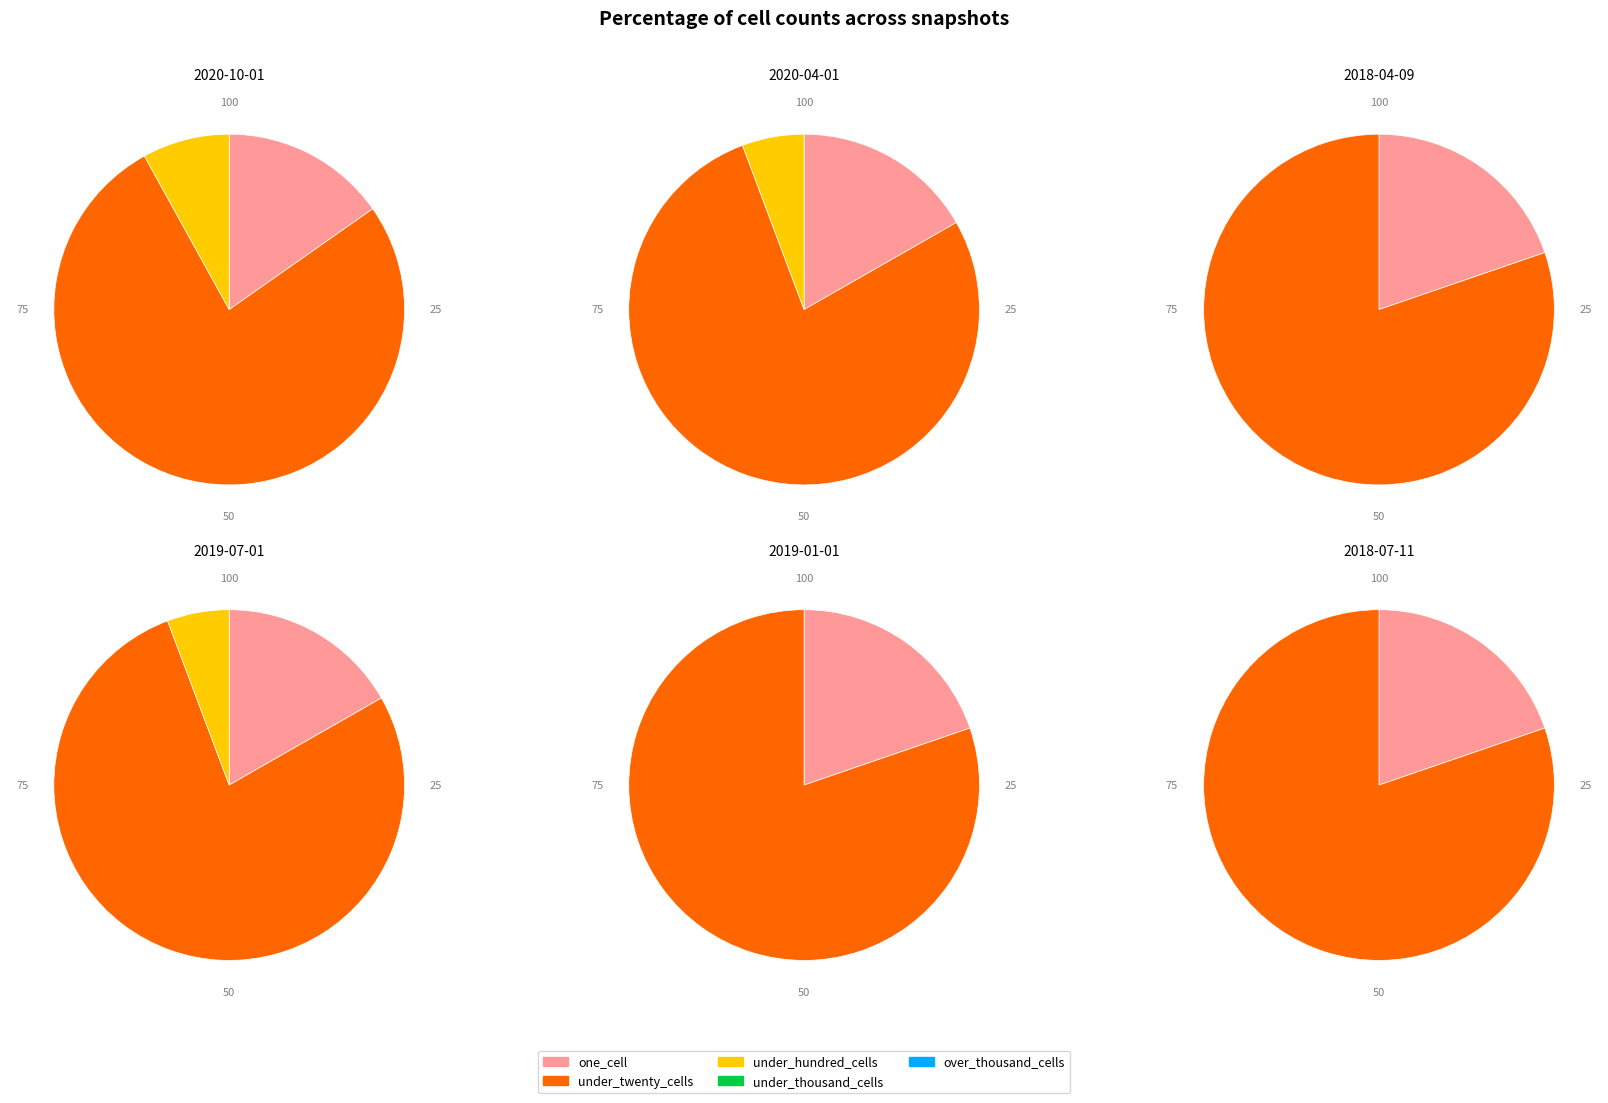

Combined, what portion of the pie is 2 and 5?

16.4%